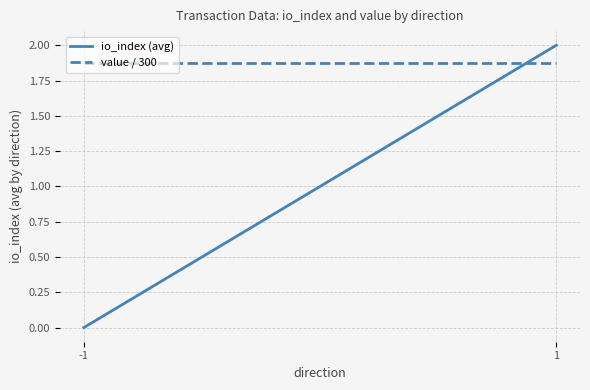

Reading left to right, extract all data points from this chart.

io_index (avg): -1=0.0	1=2.0
value / 300: -1=1.9	1=1.9